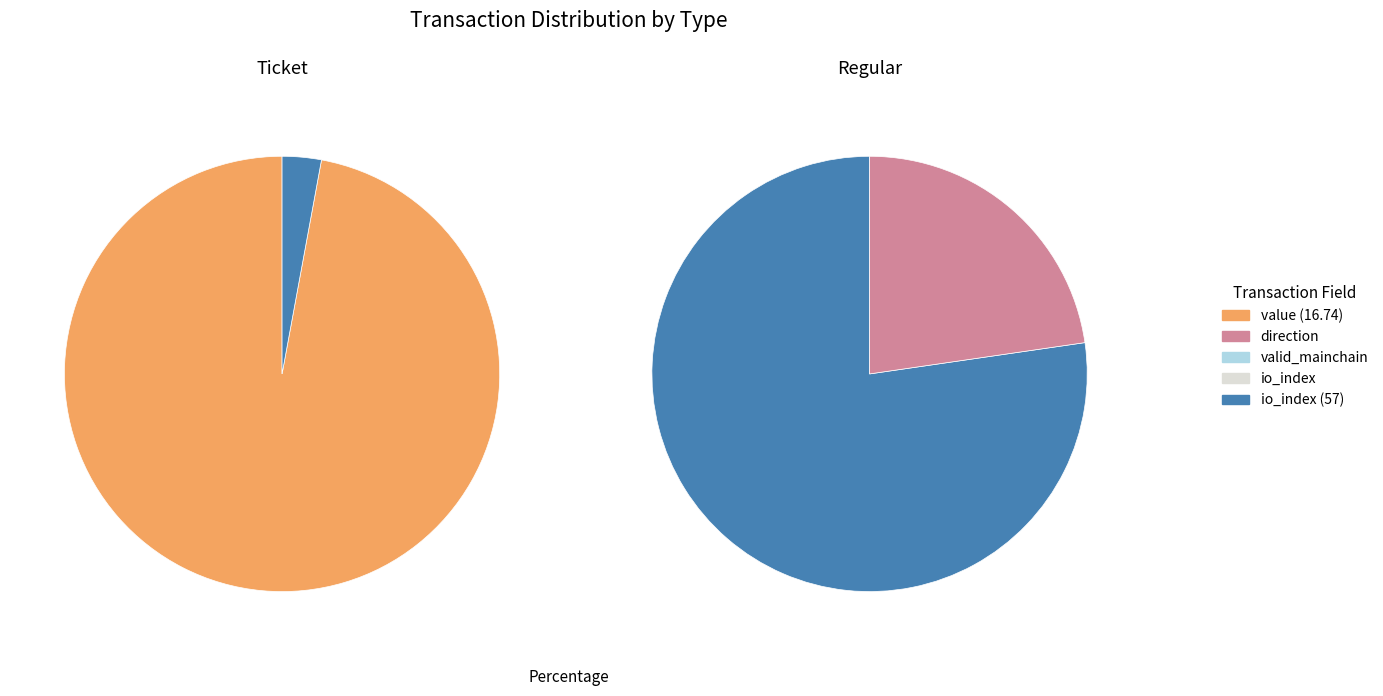

True or false: value accounts for 99% of the total.

False